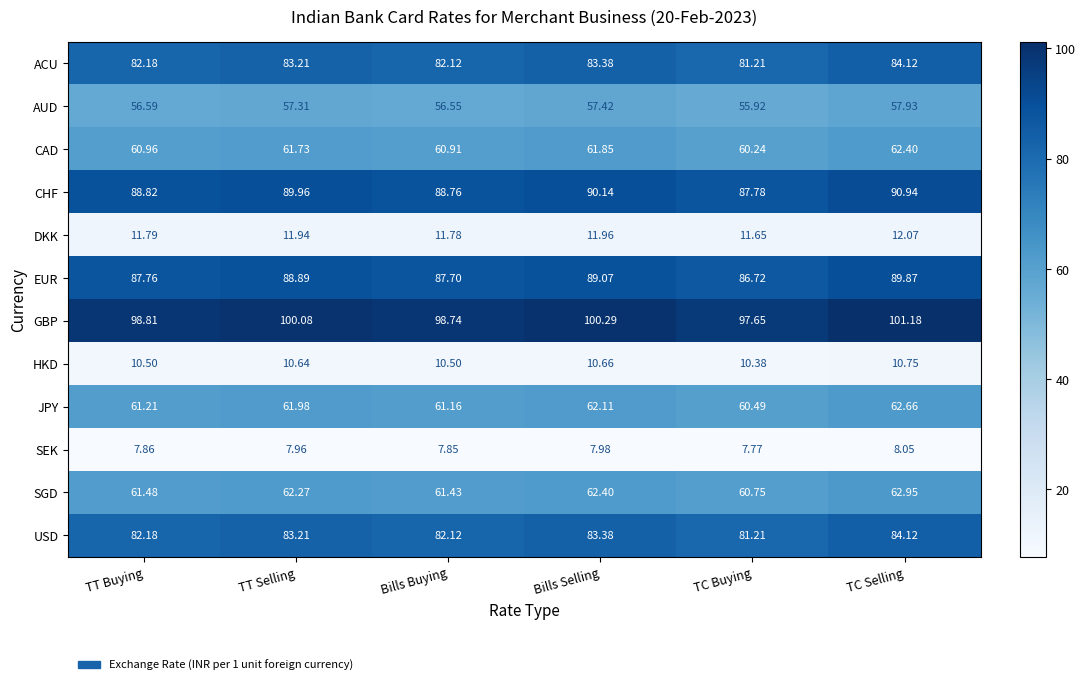

Where does the EUR series first go above 88?

TT Selling